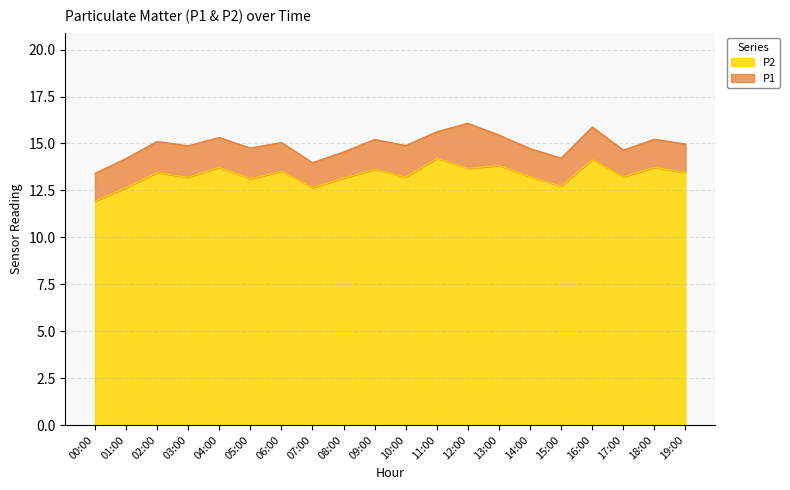

Where is P1 nearest to the value 14?

07:00